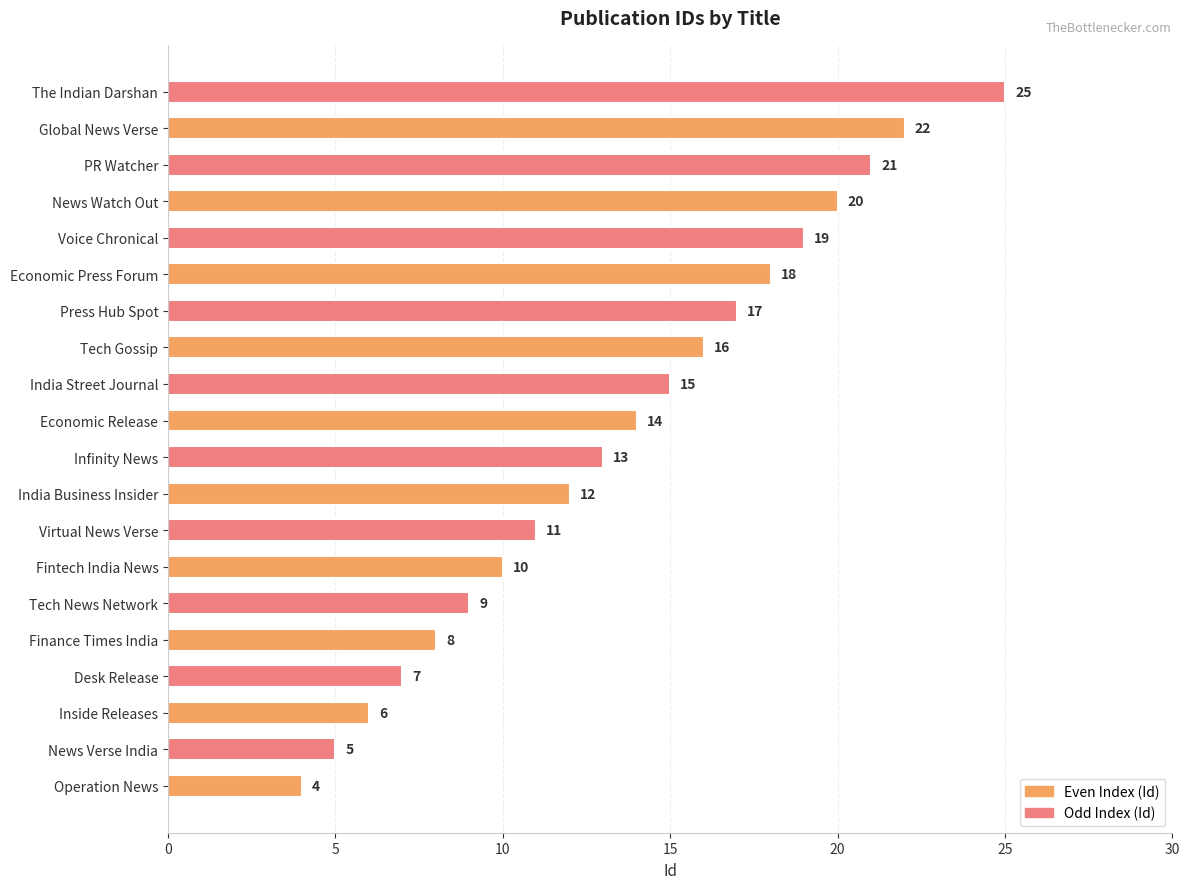

The value at News Watch Out is 20. True or false?

True